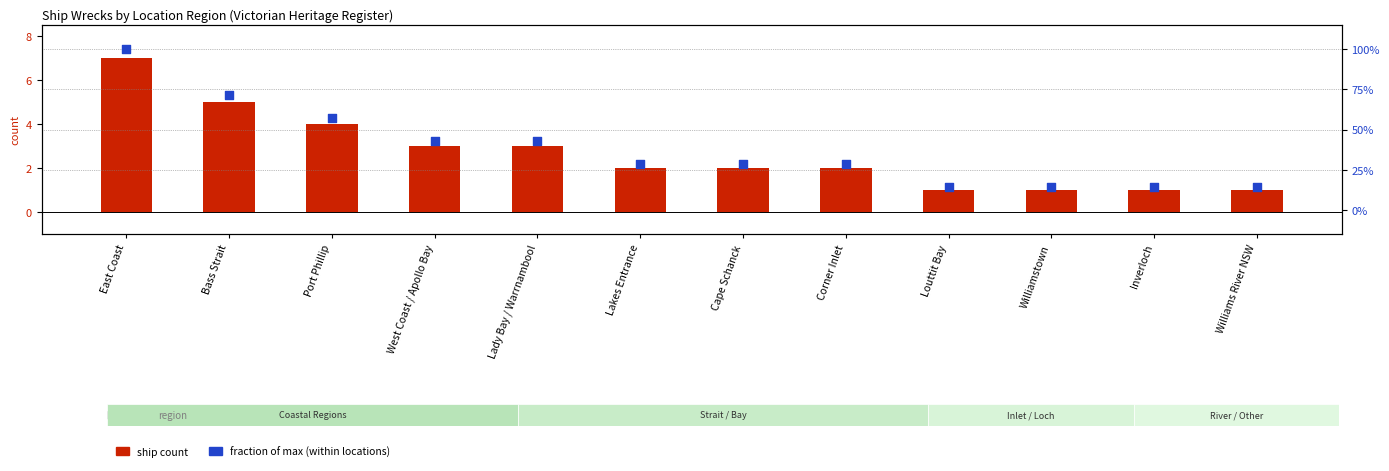

Which series has the widest spread of Y values?

ship count